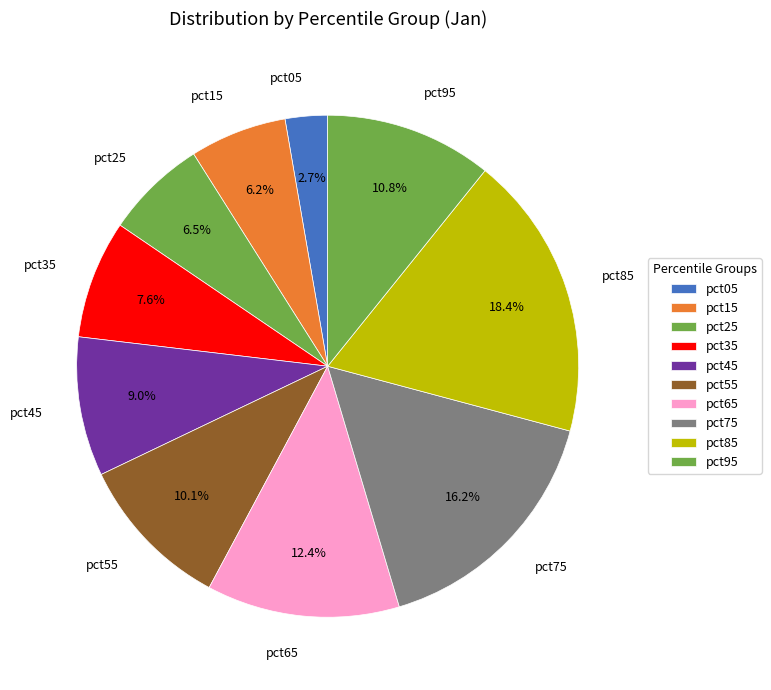

Does pct55 account for over 50% of the chart?

No